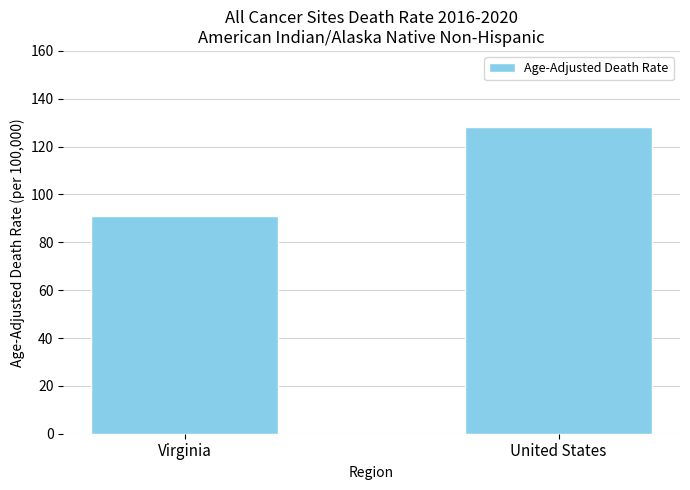

How many data points are less than 128?

1